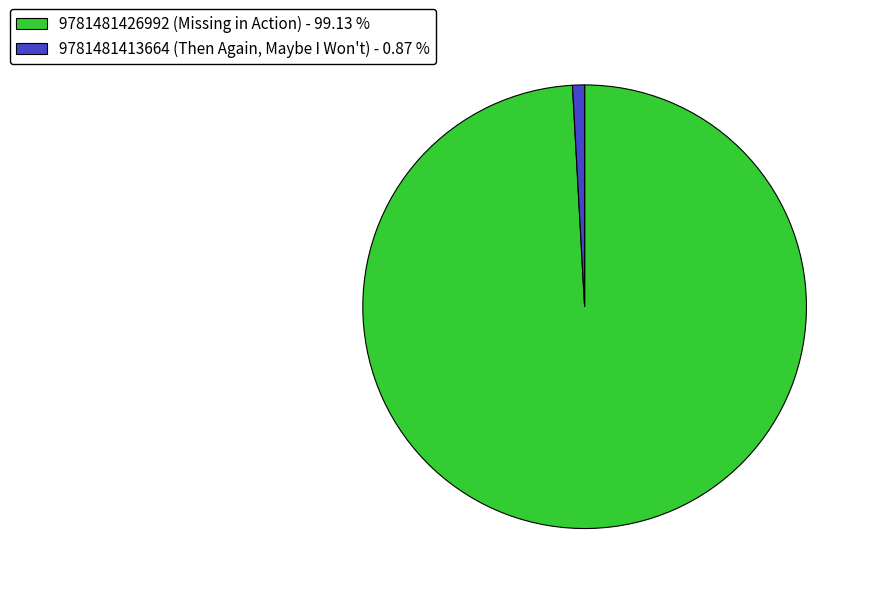

Which has a higher value, 9781481413664 (Then Again, Maybe I Won't) - 0.87 % or 9781481426992 (Missing in Action) - 99.13 %?

9781481426992 (Missing in Action) - 99.13 %